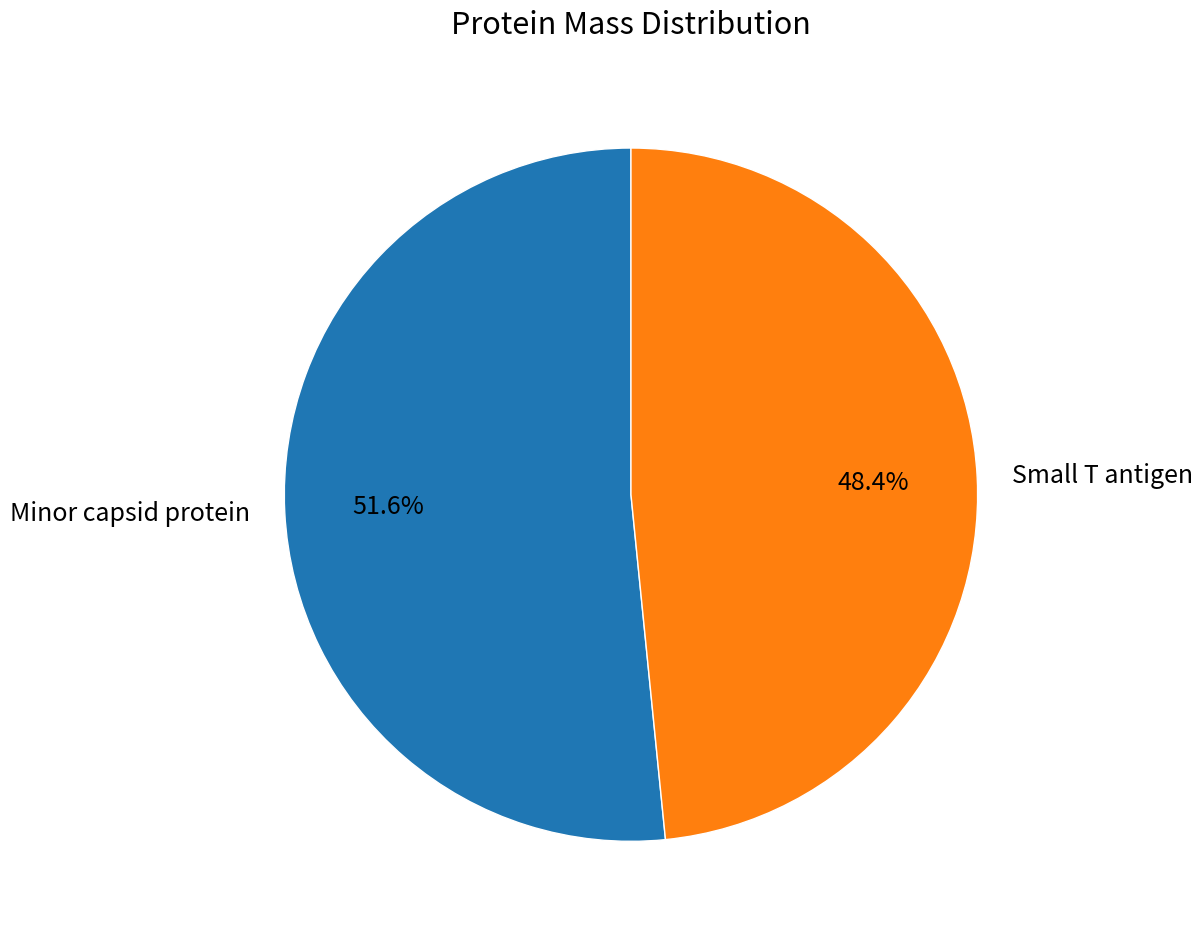

To the nearest percent, what portion does Small T antigen represent?

48%